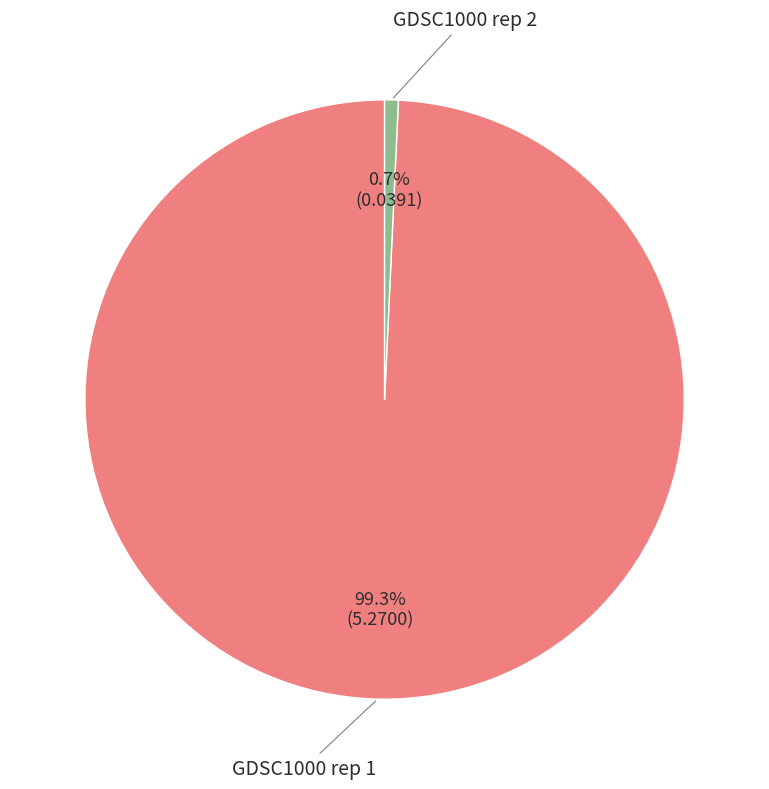

Does any single category account for the majority?

Yes